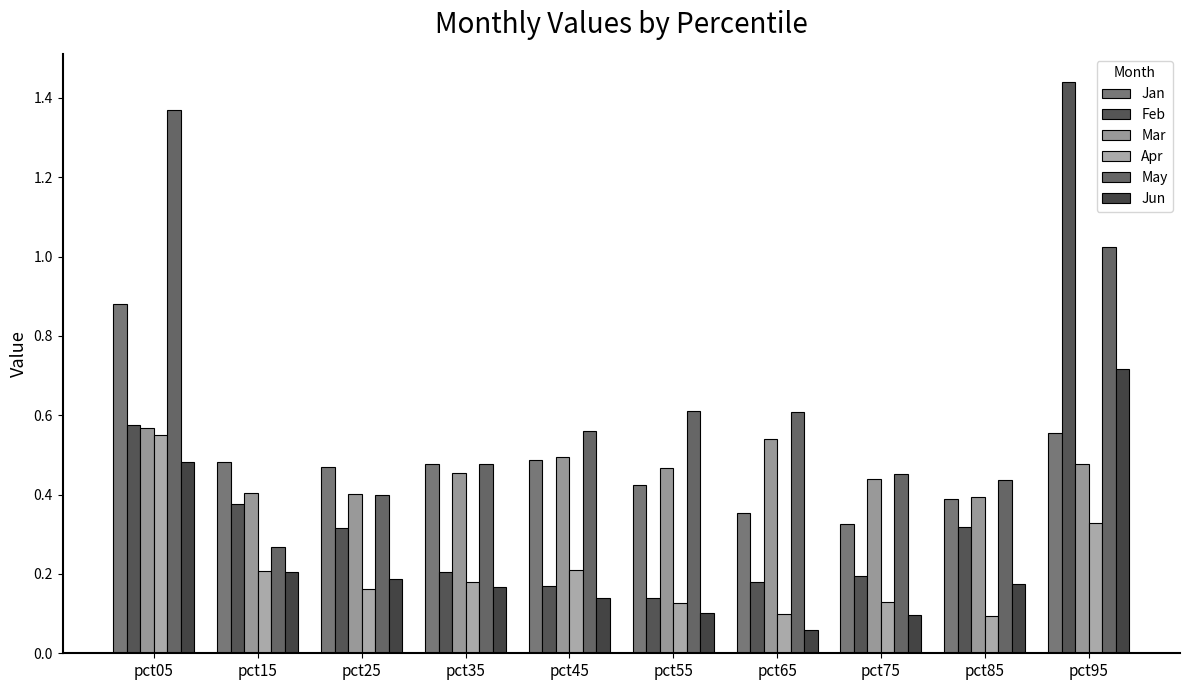

Is it true that Mar equals 0.5 at pct65?

True